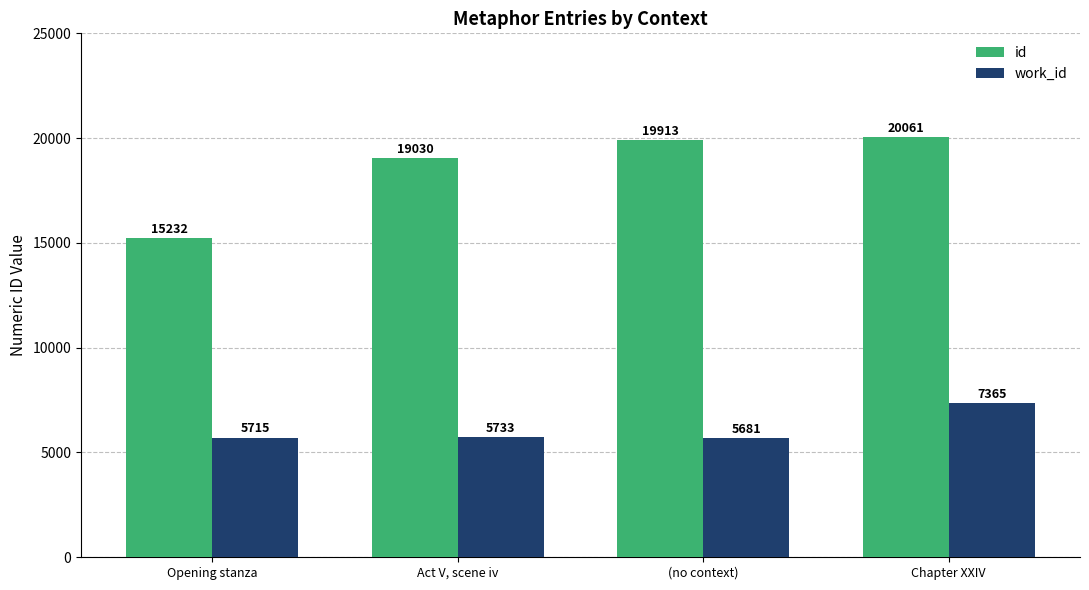

At how many categories does at least one series exceed 18093?

3